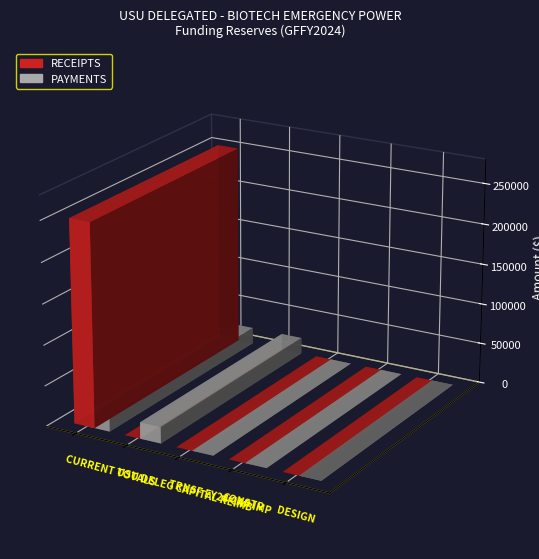

Where is PAYMENTS nearest to the value 10085?

TRNSF FY24 CAP IMP